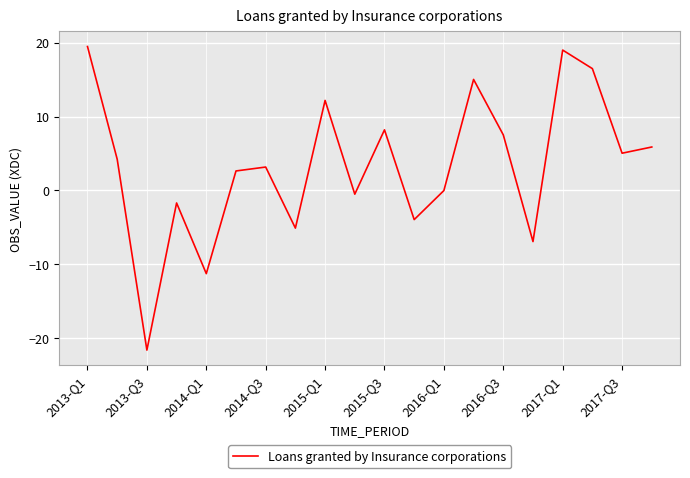

Does the chart have visible grid lines?

Yes